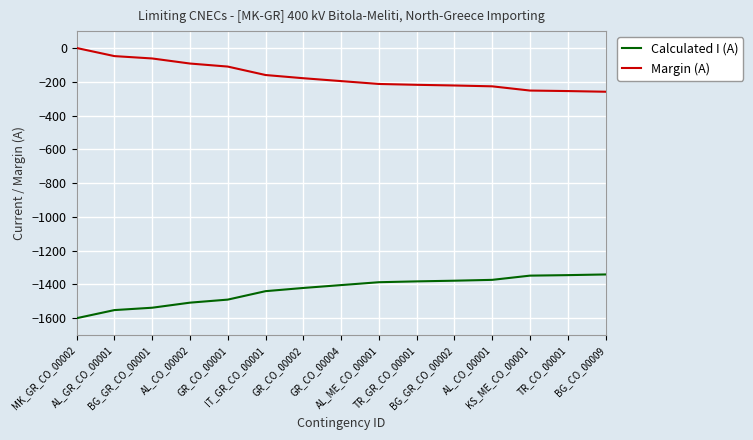

What is the sum of the Calculated I (A) values at GR_CO_00002 and IT_GR_CO_00001?

-2861